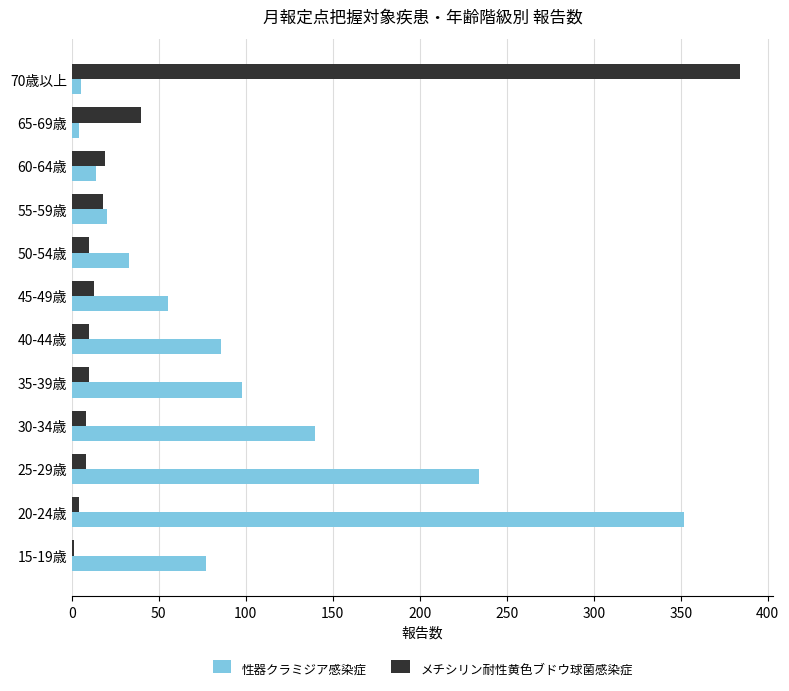

Is it true that 性器クラミジア感染症 equals 140 at 30-34歳?

True